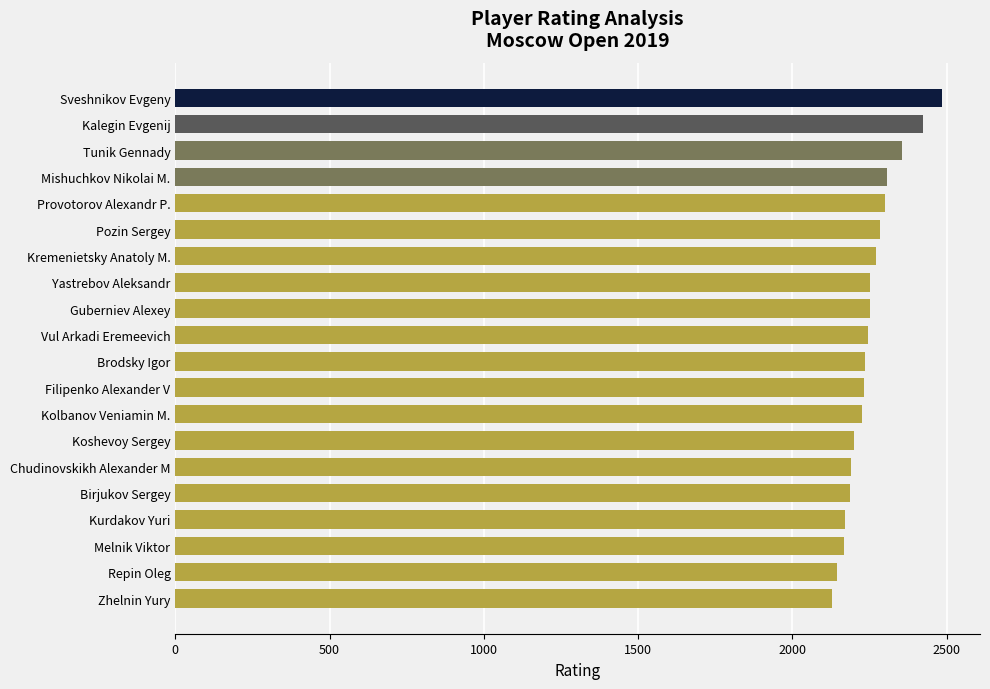

True or false: the data shows 3608 at Guberniev Alexey.

False